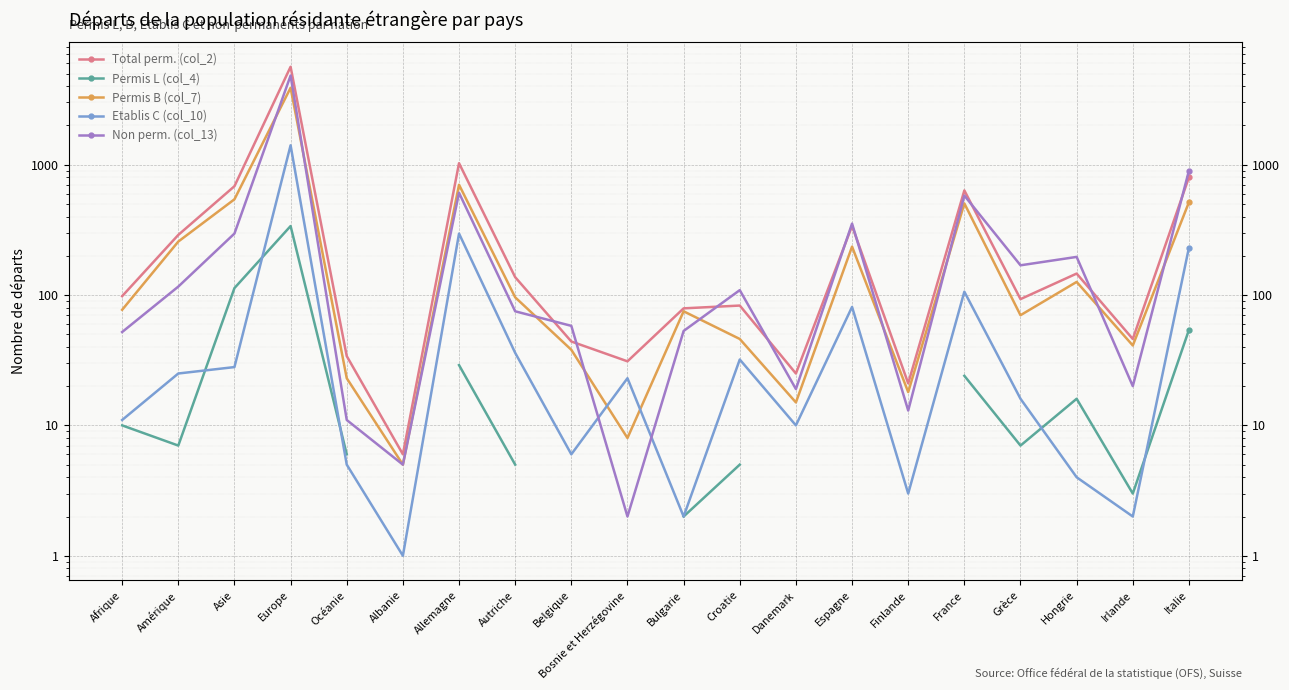

Count the number of categories in the chart.

20